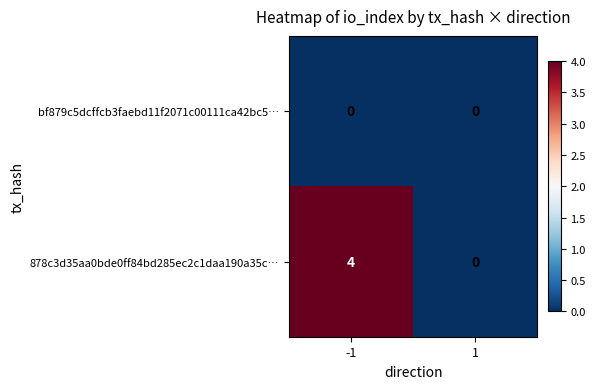

Reading left to right, extract all data points from this chart.

bf879c5dcffcb3faebd11f2071c00111ca42bc5…: 0	0
878c3d35aa0bde0ff84bd285ec2c1daa190a35c…: 4	0